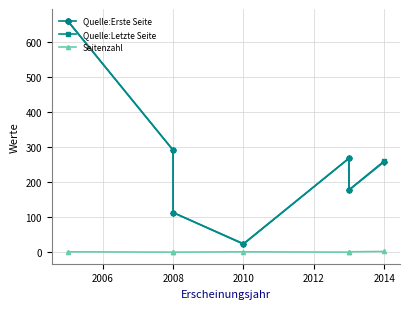

Reading left to right, what are all the values shown in this chart?

Quelle:Erste Seite: 660	291	113	23	268	177	258
Quelle:Letzte Seite: 661	291	113	24	268	178	260
Seitenzahl: 1	0	0	1	0	1	2